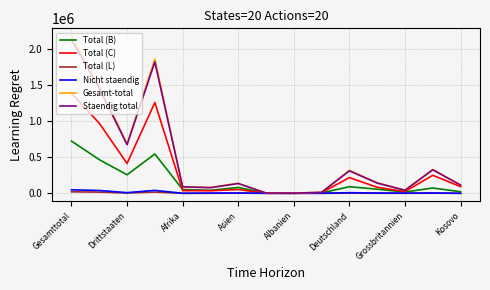

What is the greatest value displayed?

2173638